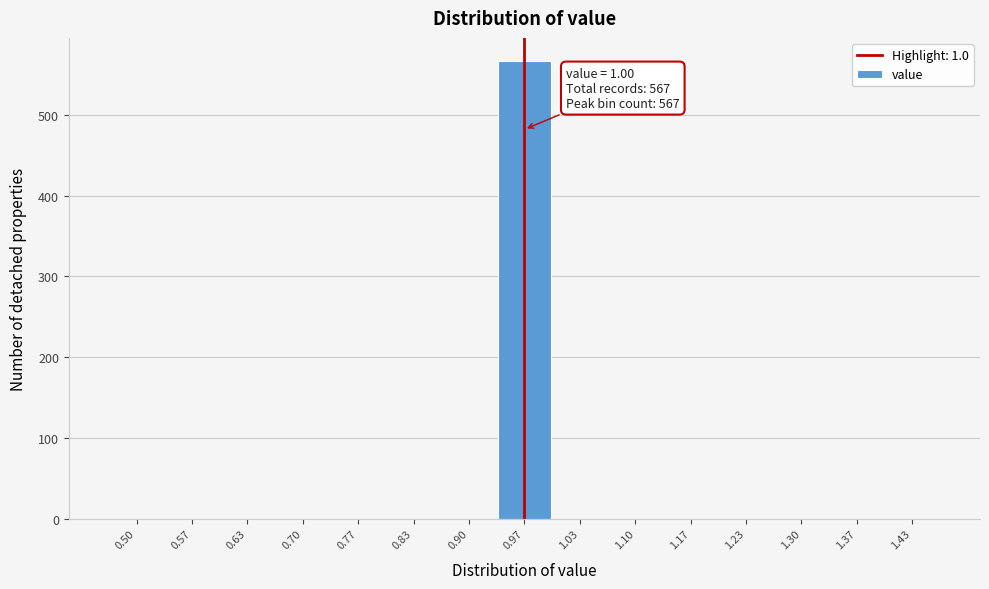

Reading left to right, what are all the values shown in this chart?

0.50=0	0.57=0	0.63=0	0.70=0	0.77=0	0.83=0	0.90=0	0.97=567	1.03=0	1.10=0	1.17=0	1.23=0	1.30=0	1.37=0	1.43=0